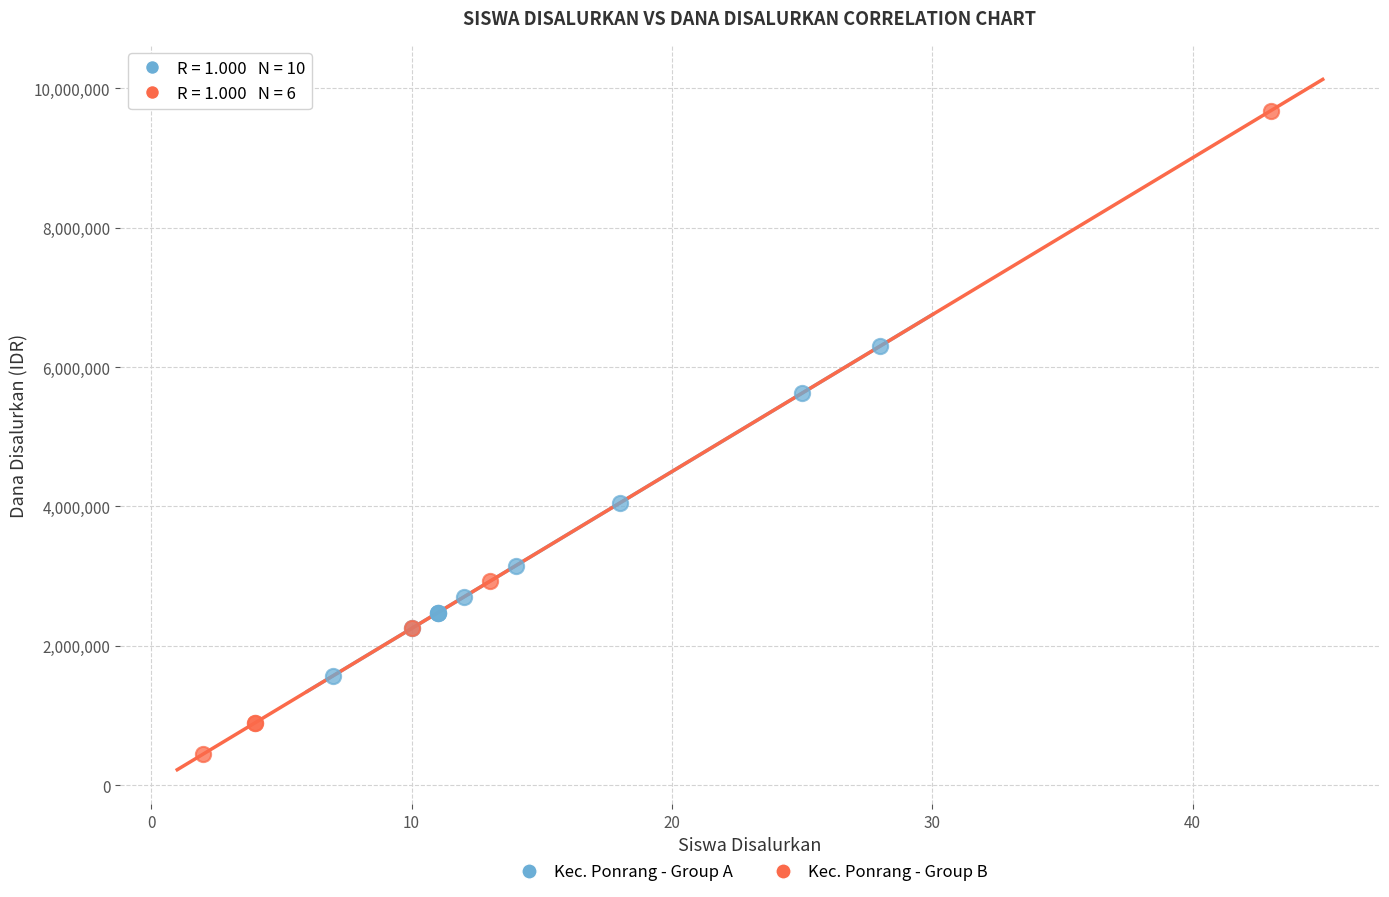

Which series contains the lowest Y value?

Kec. Ponrang - Group B